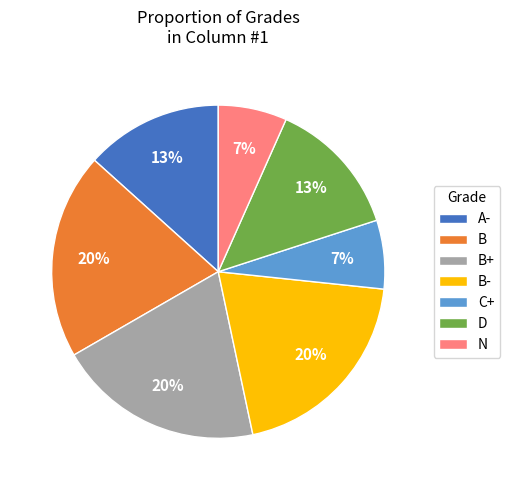

To the nearest percent, what portion does B represent?

20%